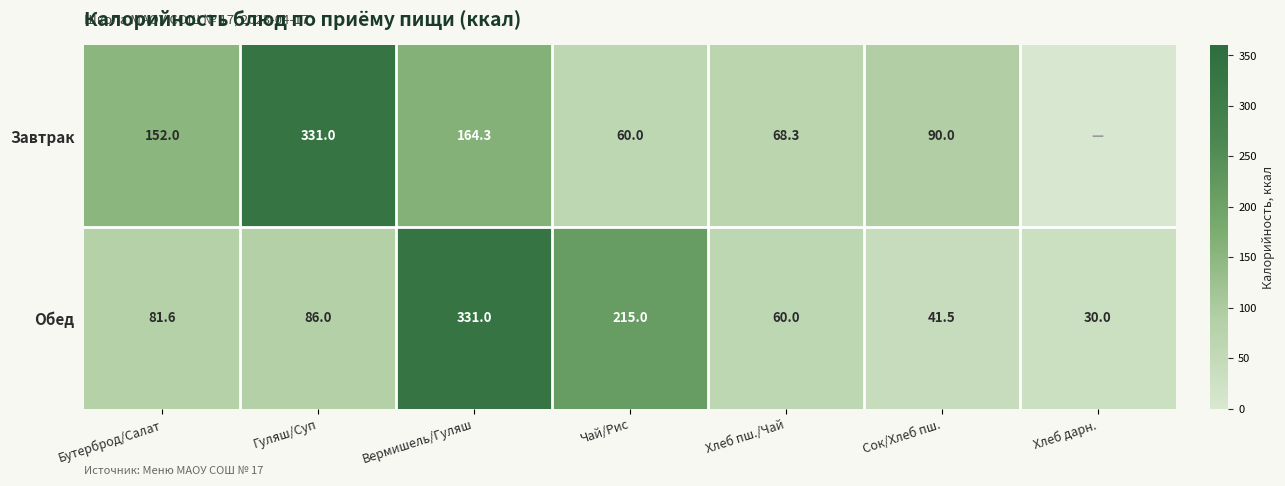

True or false: Обед has a value of 86.0 at Гуляш/Суп.

True